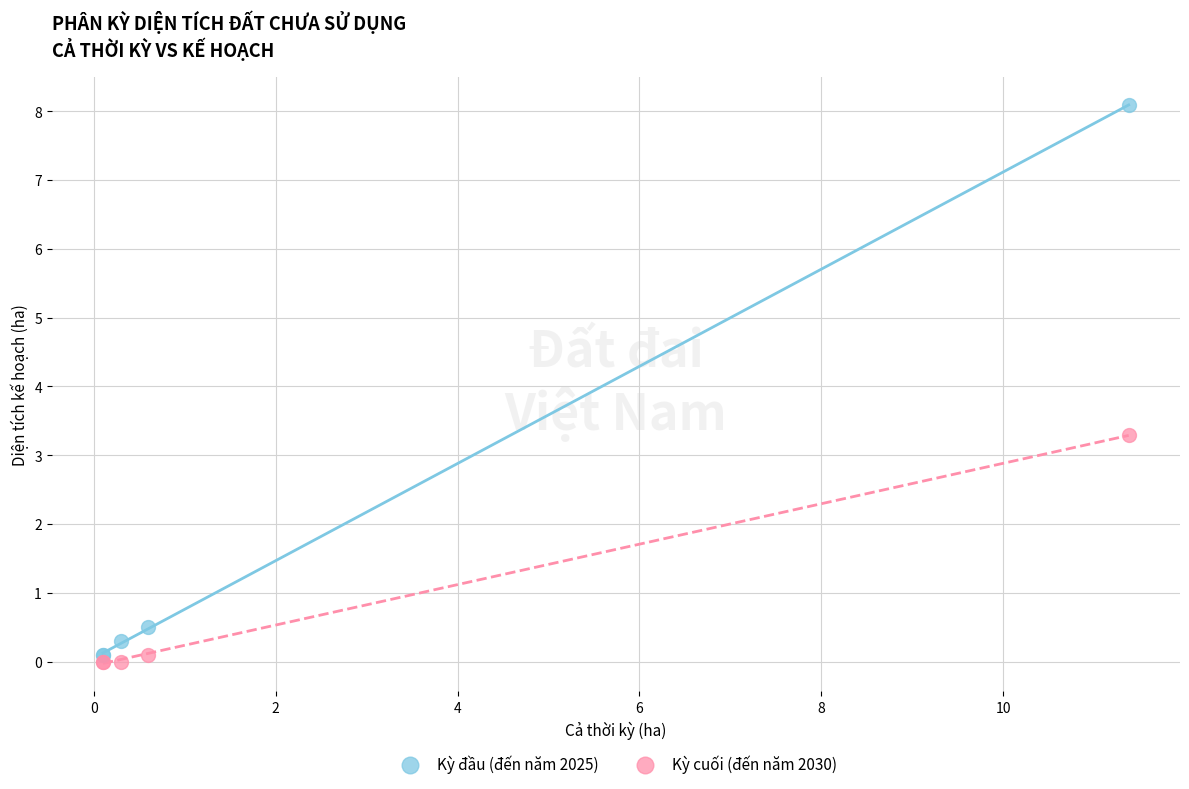

Which series has the largest Y range (max minus min)?

Kỳ đầu (đến năm 2025)